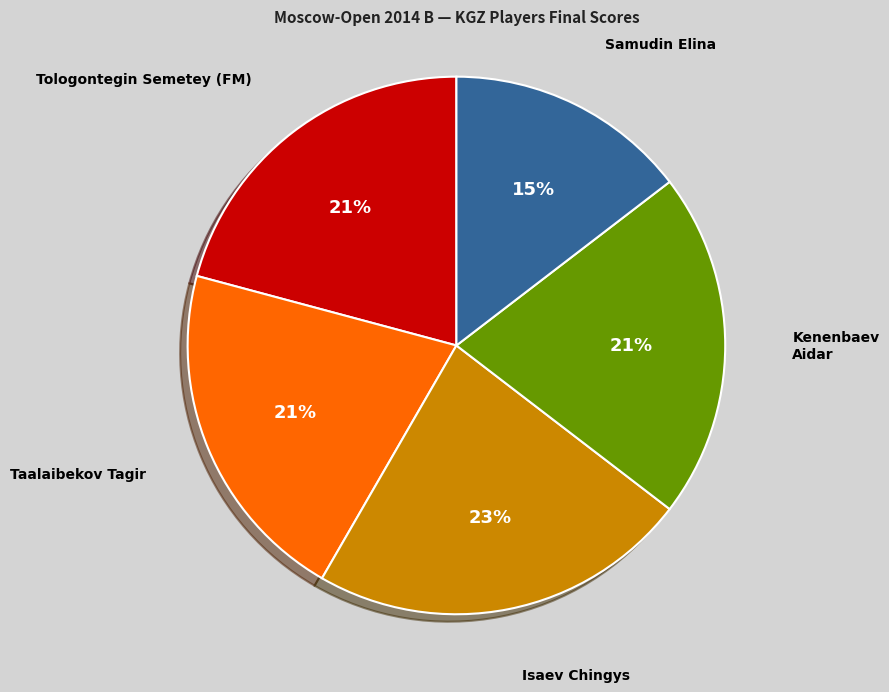

To the nearest percent, what is the difference between the Taalaibekov Tagir and Samudin Elina slice percentages?

6%